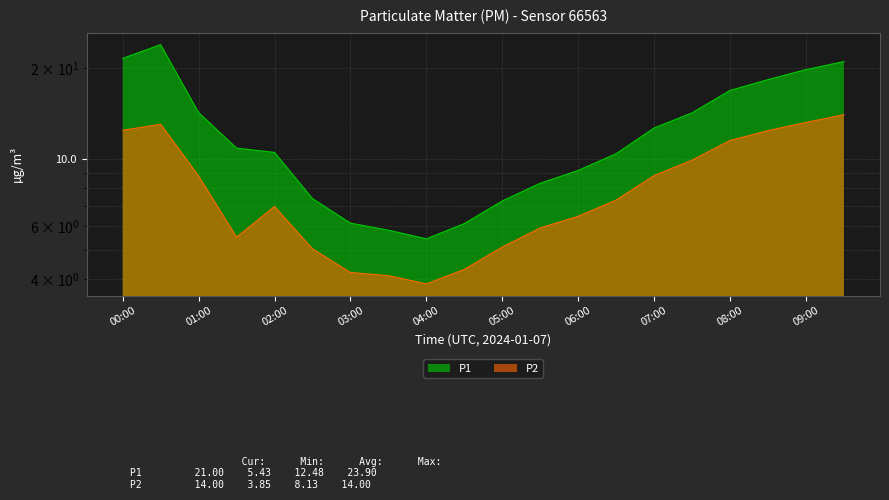

The P1 series shows 16.9 at 08:00. True or false?

True